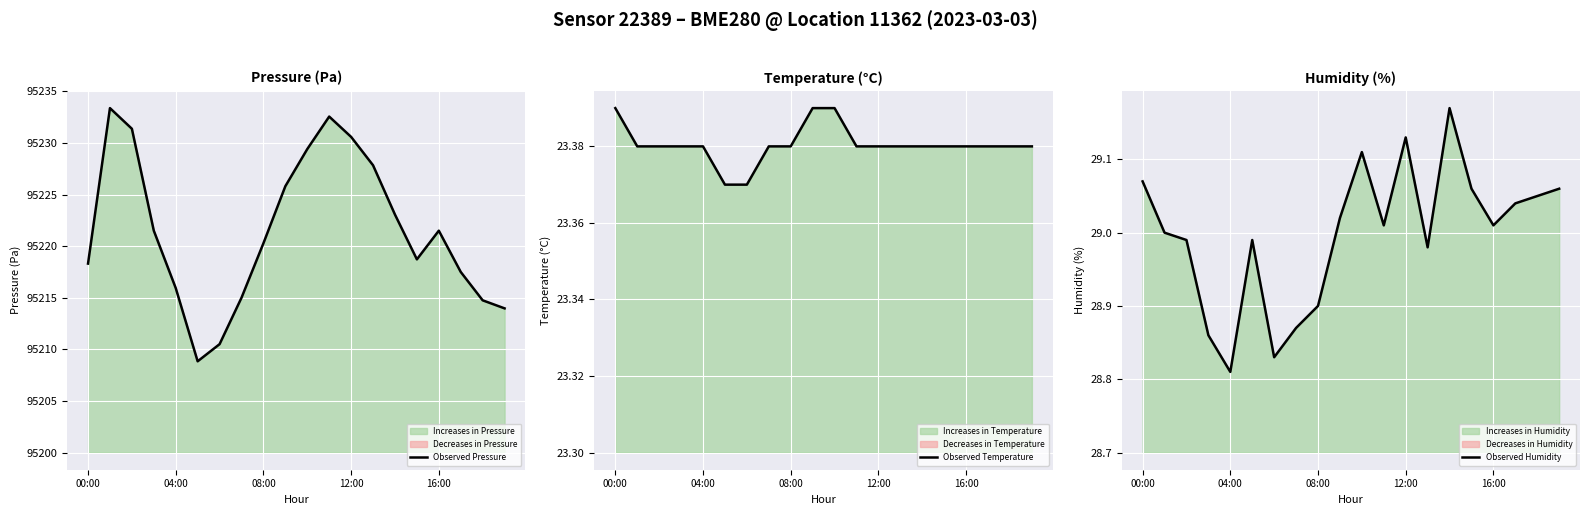

The value of Observed Temperature at 7 is 23.4. True or false?

True